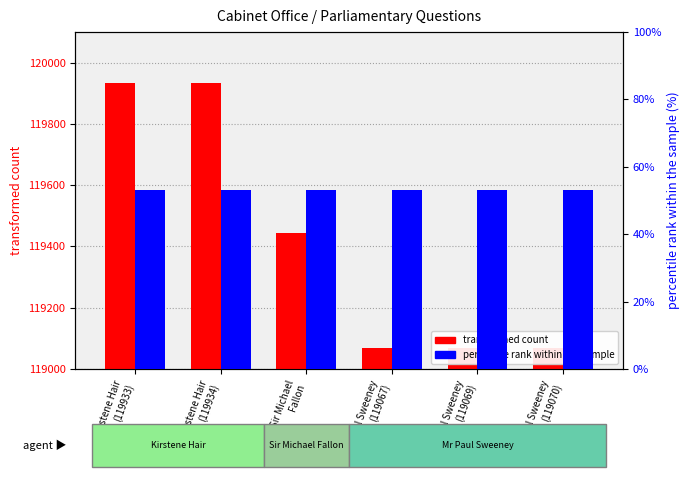

Rank the series at Kirstene Hair
(119934) from highest to lowest value.

transformed count, percentile rank within the sample